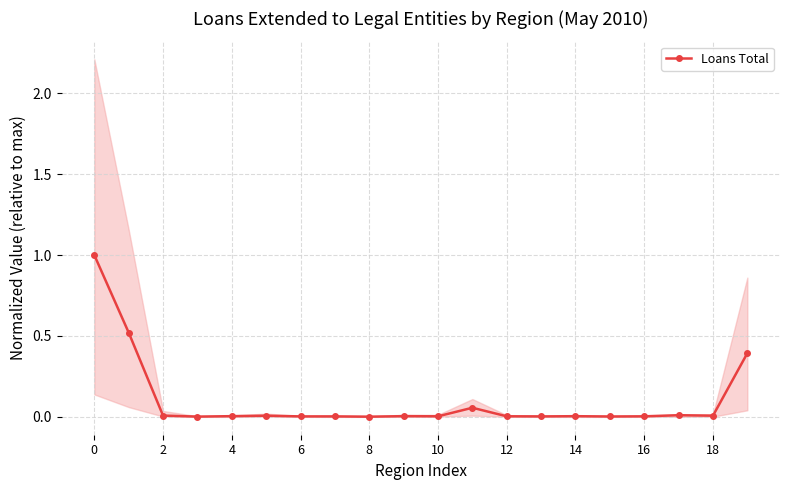

What is the label of the 18th point from the left?

17